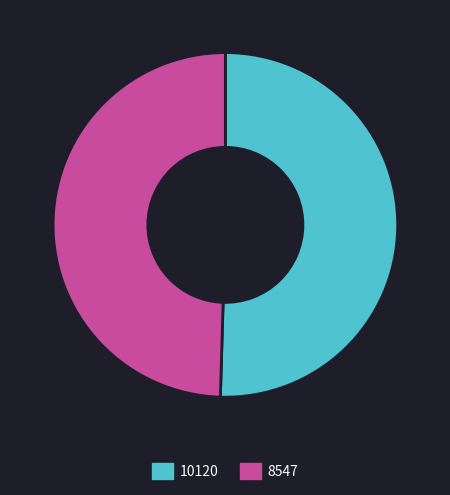

Do 8547 and 10120 together represent more than half of the pie?

Yes